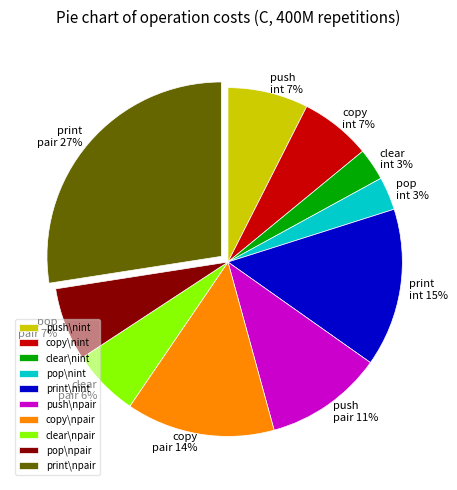

Approximately how many times larger is the value at clear\npair compared to print\nint?

0.4